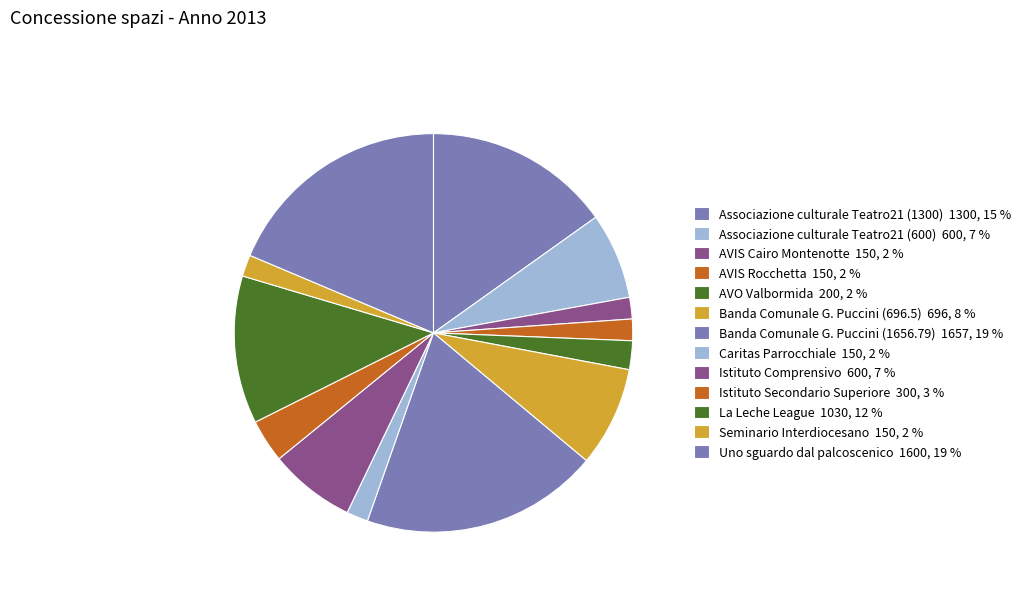

Do AVIS Rocchetta and Banda Comunale G. Puccini (1656.79) together represent more than half of the pie?

No